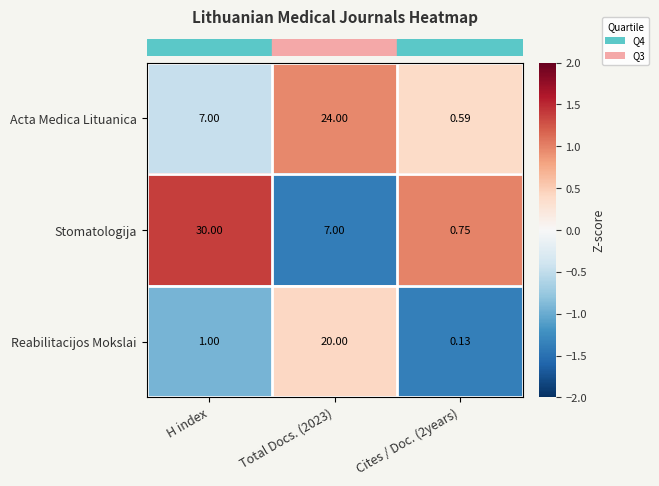

Where is Reabilitacijos Mokslai nearest to the value 10?

H index